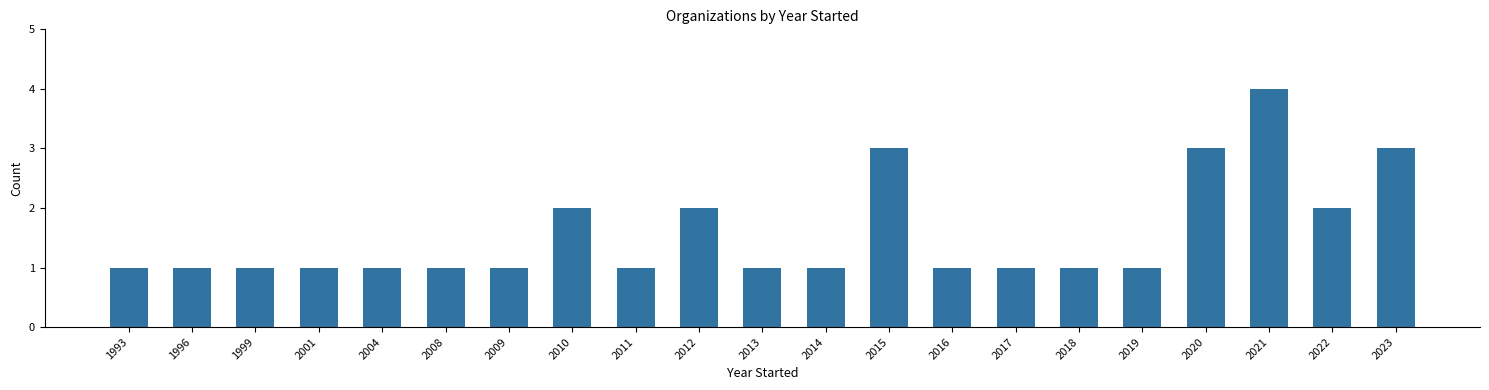

What is the change in value from 2010 to 2015?

+1